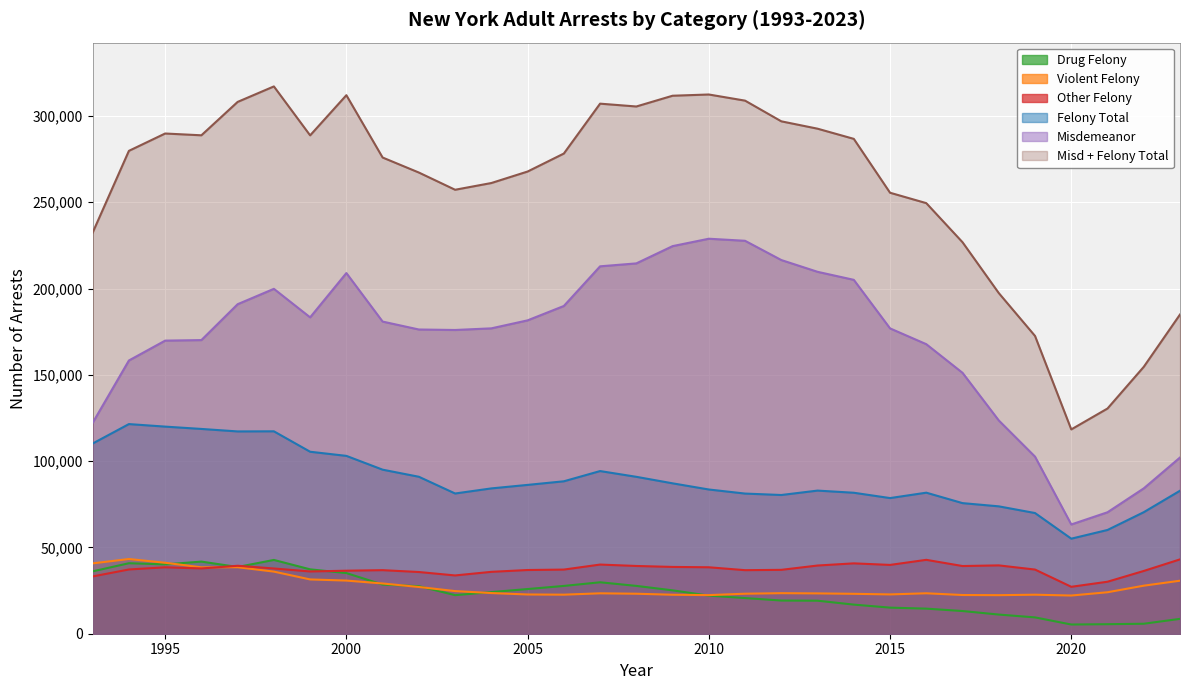

The value of Violent Felony at 2021 is 33756. True or false?

False